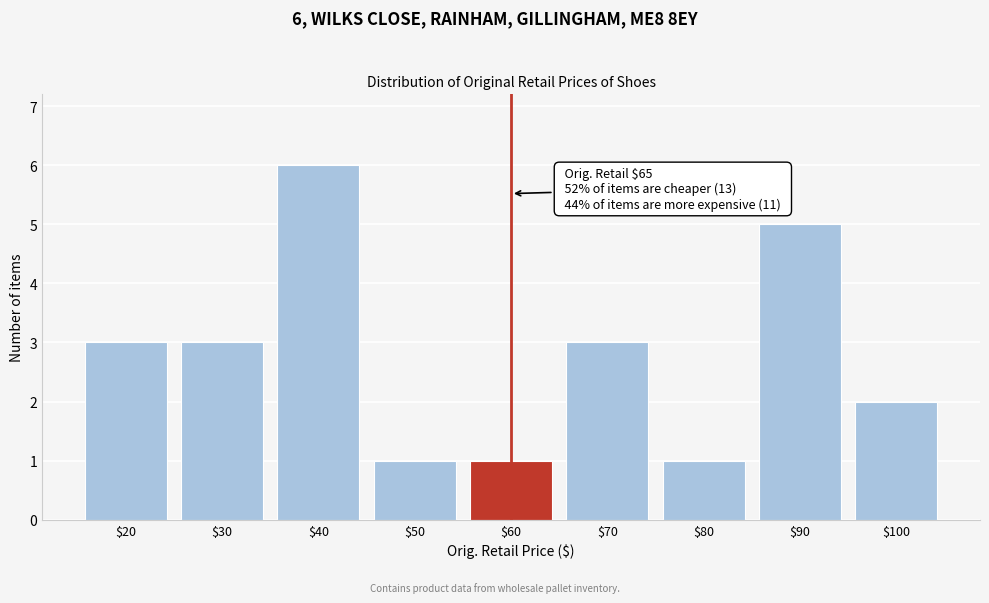

Reading left to right, extract all data points from this chart.

3	3	6	1	1	3	1	5	2